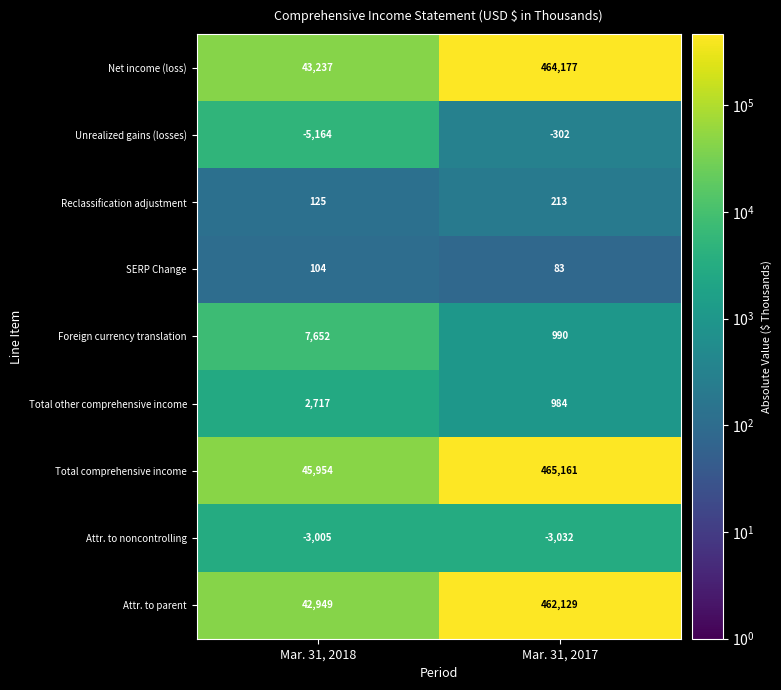

The Attr. to parent series shows 58566 at Mar. 31, 2018. True or false?

False